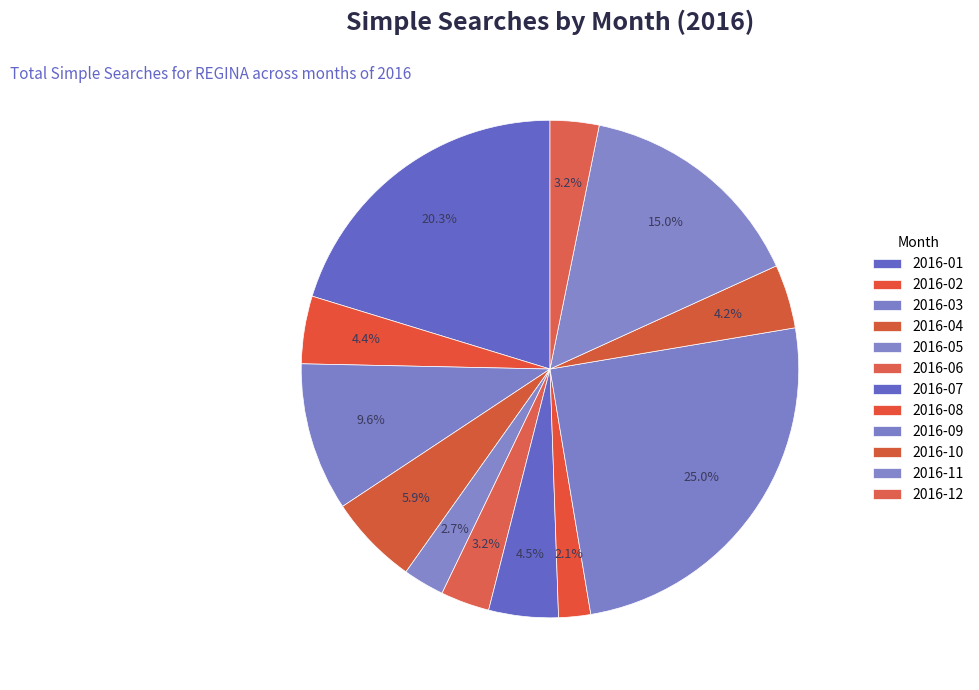

To the nearest percent, what percentage of the pie is 2016-01?

20%